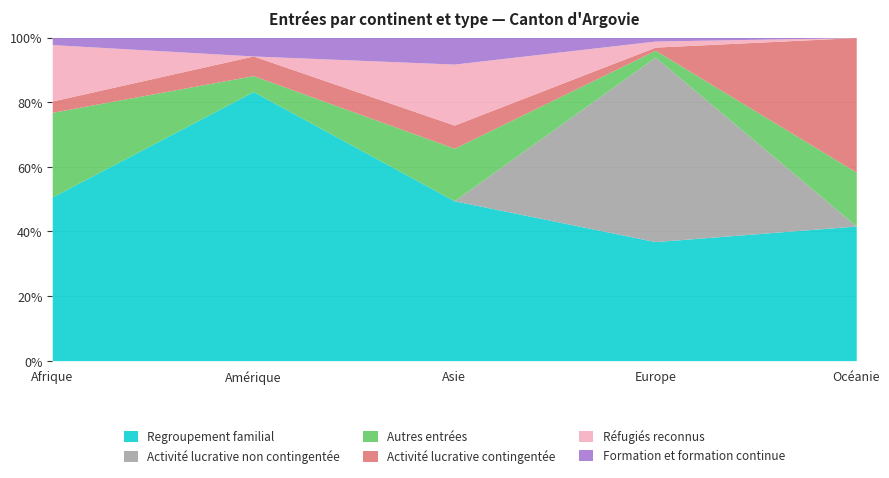

Does the chart display data point markers on the line(s)?

No